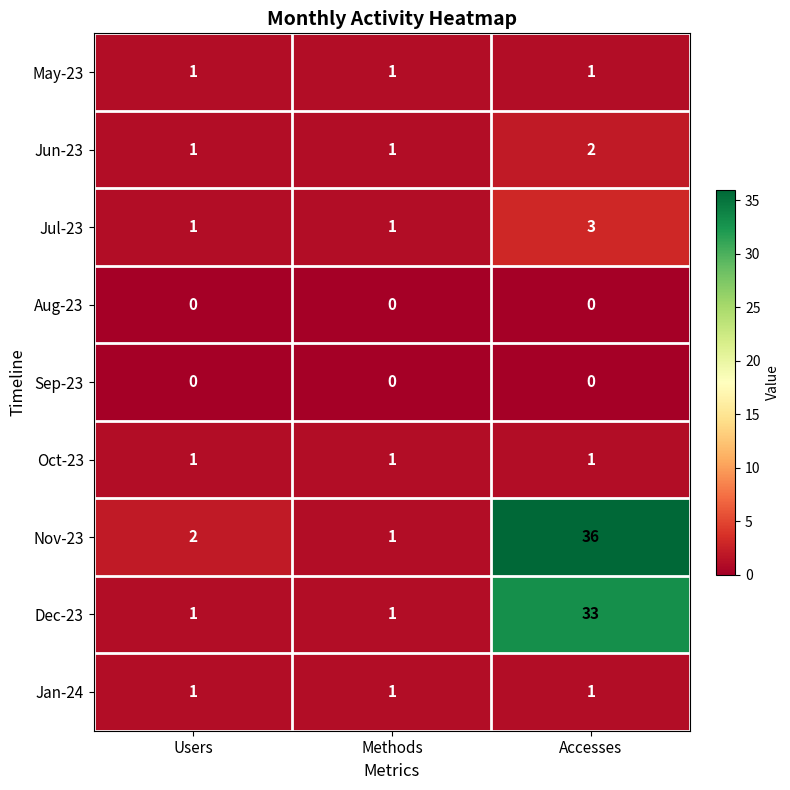

Reading left to right, transcribe all the data shown in this chart.

May-23: Users=1	Methods=1	Accesses=1
Jun-23: Users=1	Methods=1	Accesses=2
Jul-23: Users=1	Methods=1	Accesses=3
Aug-23: Users=0	Methods=0	Accesses=0
Sep-23: Users=0	Methods=0	Accesses=0
Oct-23: Users=1	Methods=1	Accesses=1
Nov-23: Users=2	Methods=1	Accesses=36
Dec-23: Users=1	Methods=1	Accesses=33
Jan-24: Users=1	Methods=1	Accesses=1